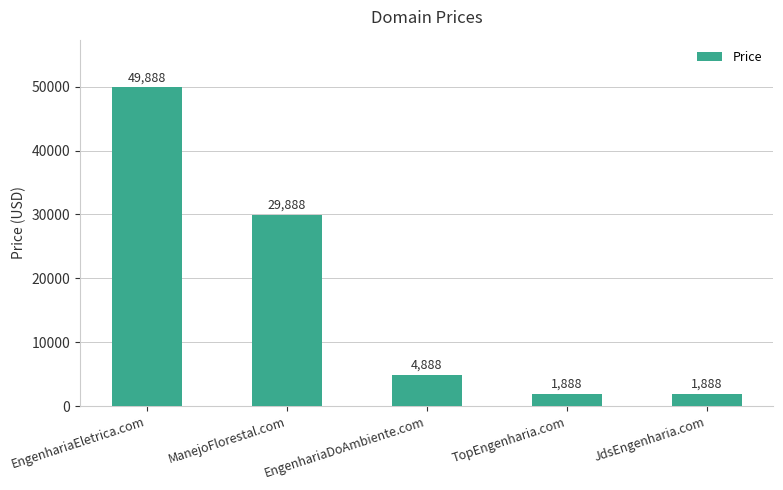

What is the maximum value shown in the chart?

49888